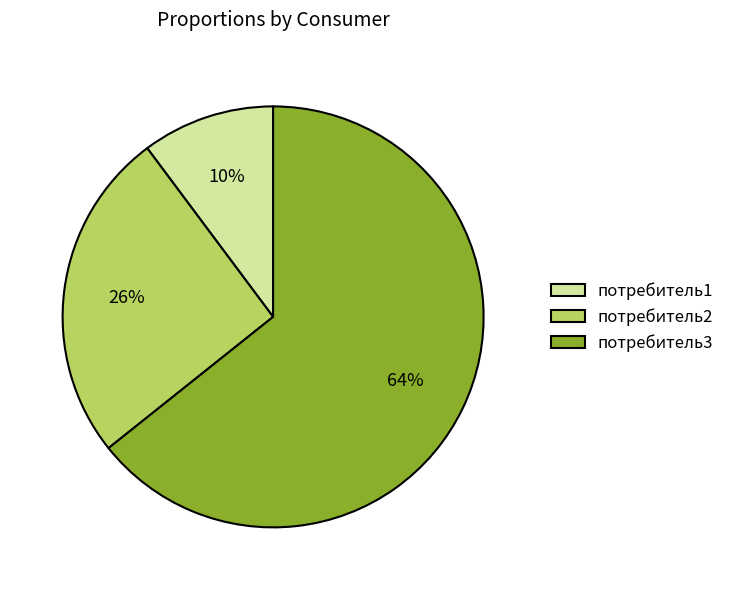

To the nearest percent, what is the average slice percentage?

33%